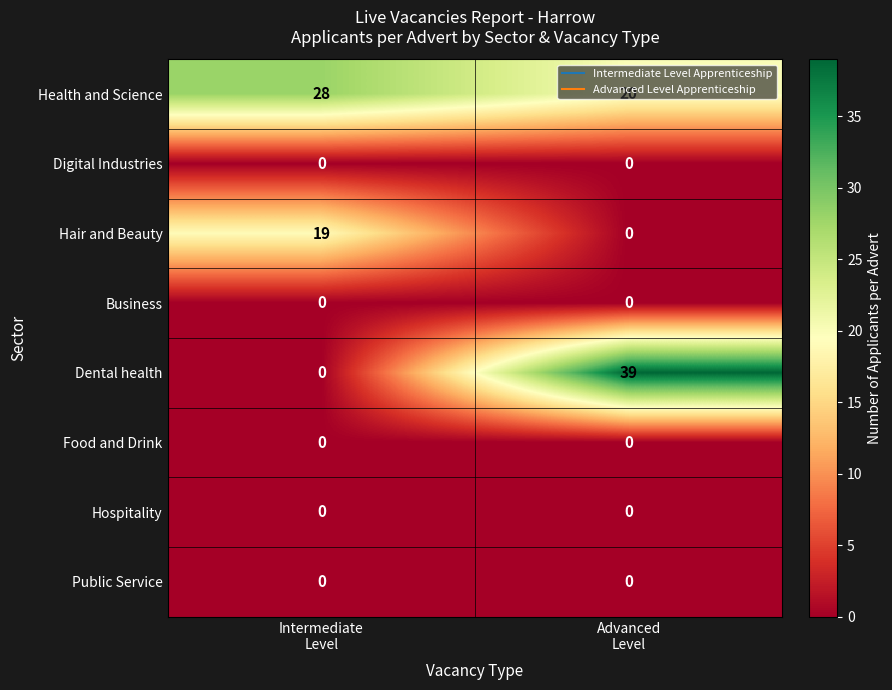

How many positive values does the Hair and Beauty series have?

1